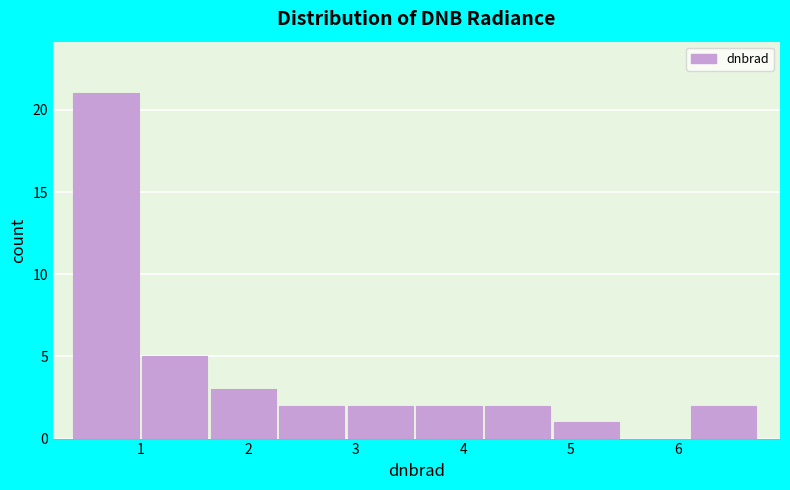

Over which range of the x-axis is the bar tallest?

0.4 to 1.0